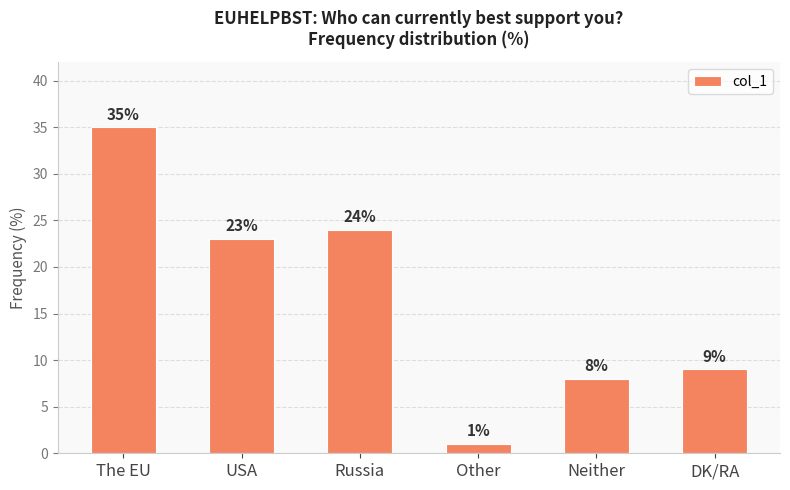

Does the chart contain any negative values?

No